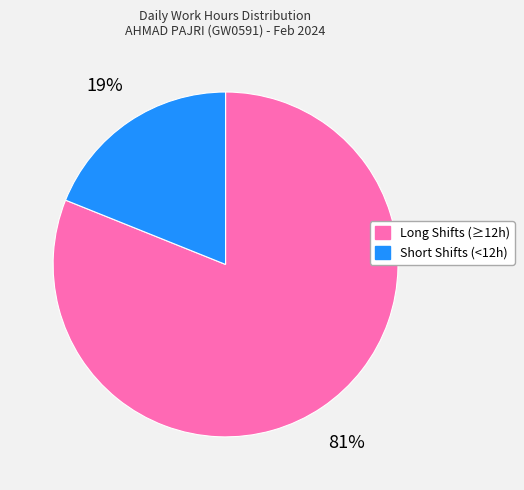

Is it true that Short Shifts (<12h) is 19% of the pie?

True